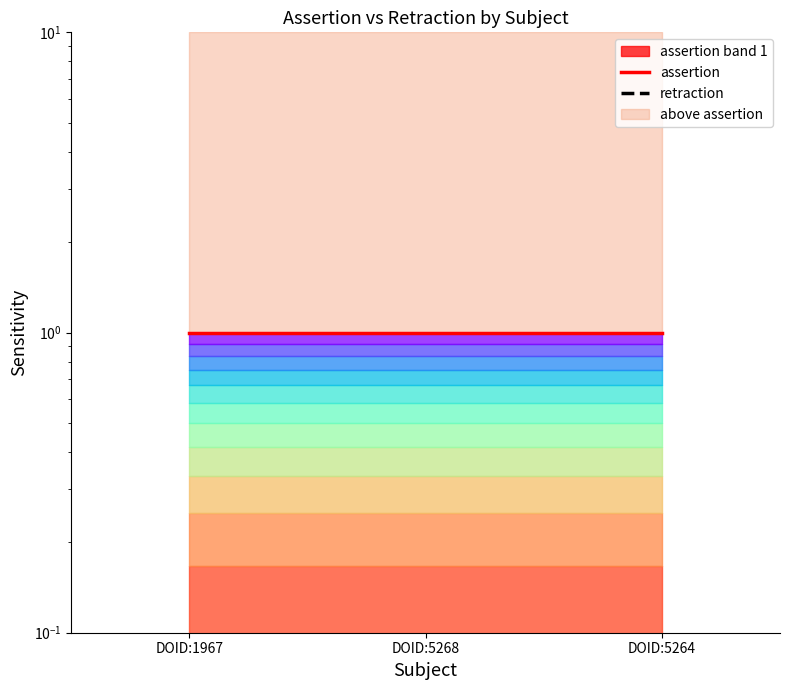

Which series has the largest total across all categories?

assertion